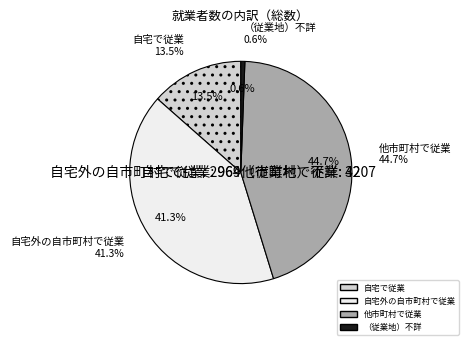

To the nearest percent, what is the difference between the （従業地）不詳 and 自宅外の自市町村で従業 slice percentages?

41%